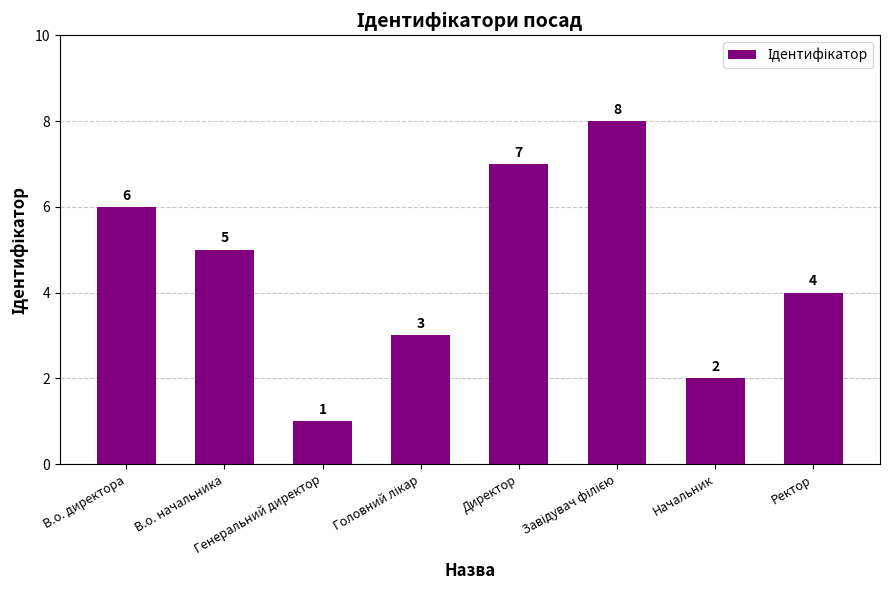

Which label corresponds to the smallest value in the chart?

Генеральний директор